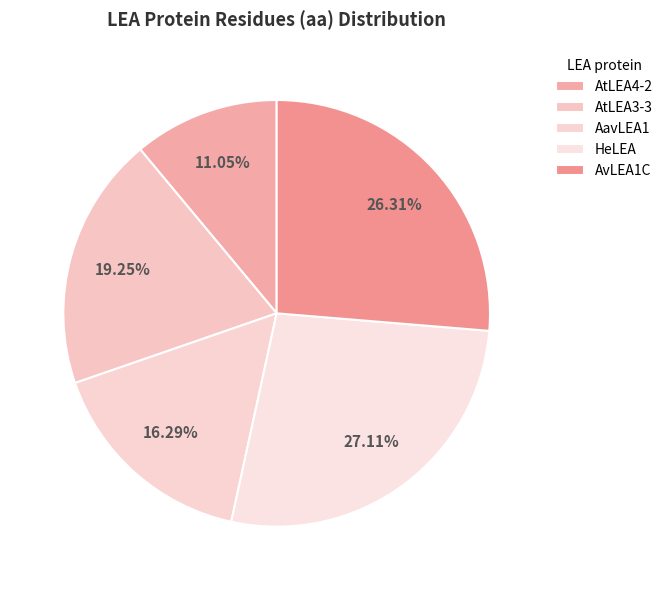

How many slices are in this pie chart?

5